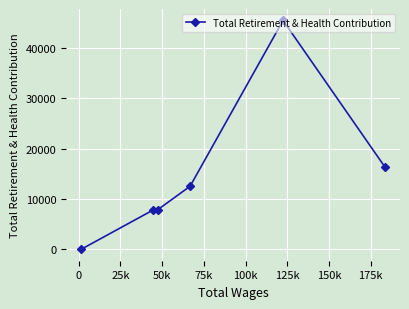

How many categories are shown in the chart?

6